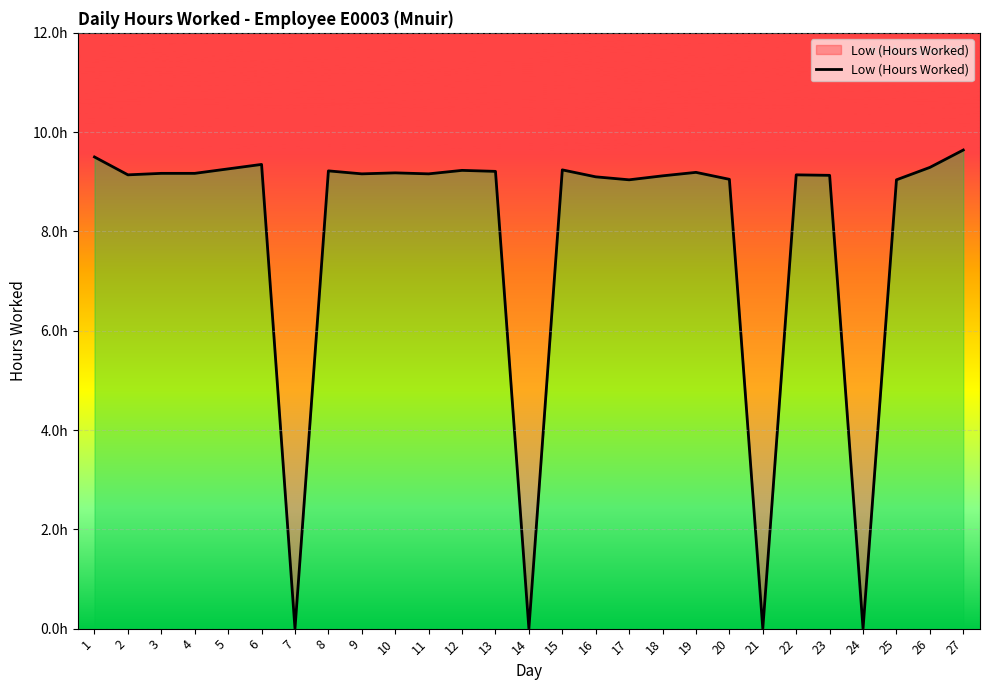

List the labels in order of value, smallest first.

7, 14, 21, 24, 17, 25, 20, 16, 18, 23, 2, 22, 9, 11, 3, 4, 10, 19, 13, 8, 12, 15, 5, 26, 6, 1, 27